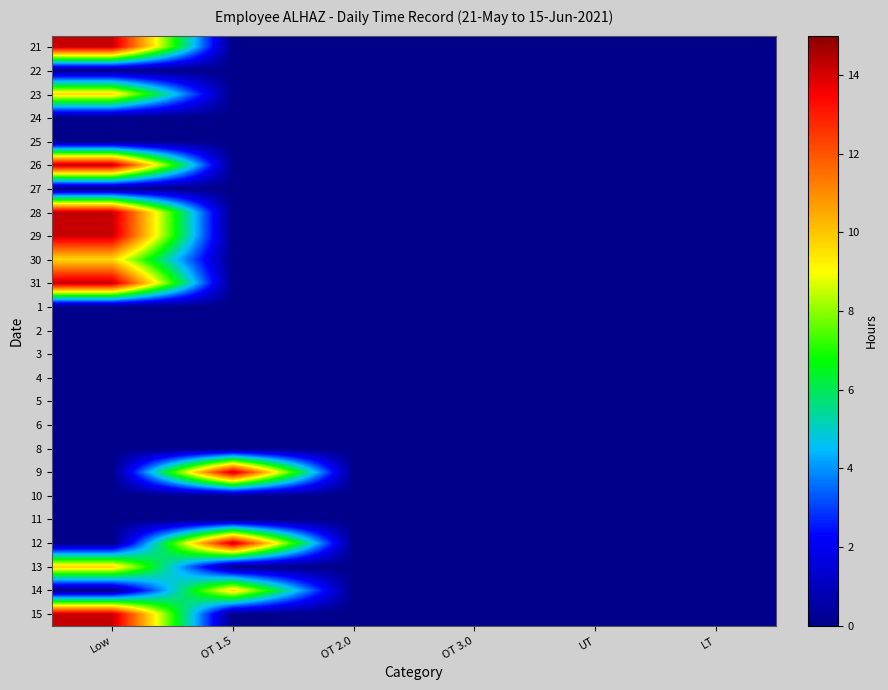

Which has a higher value, Low or OT 2.0?

Low